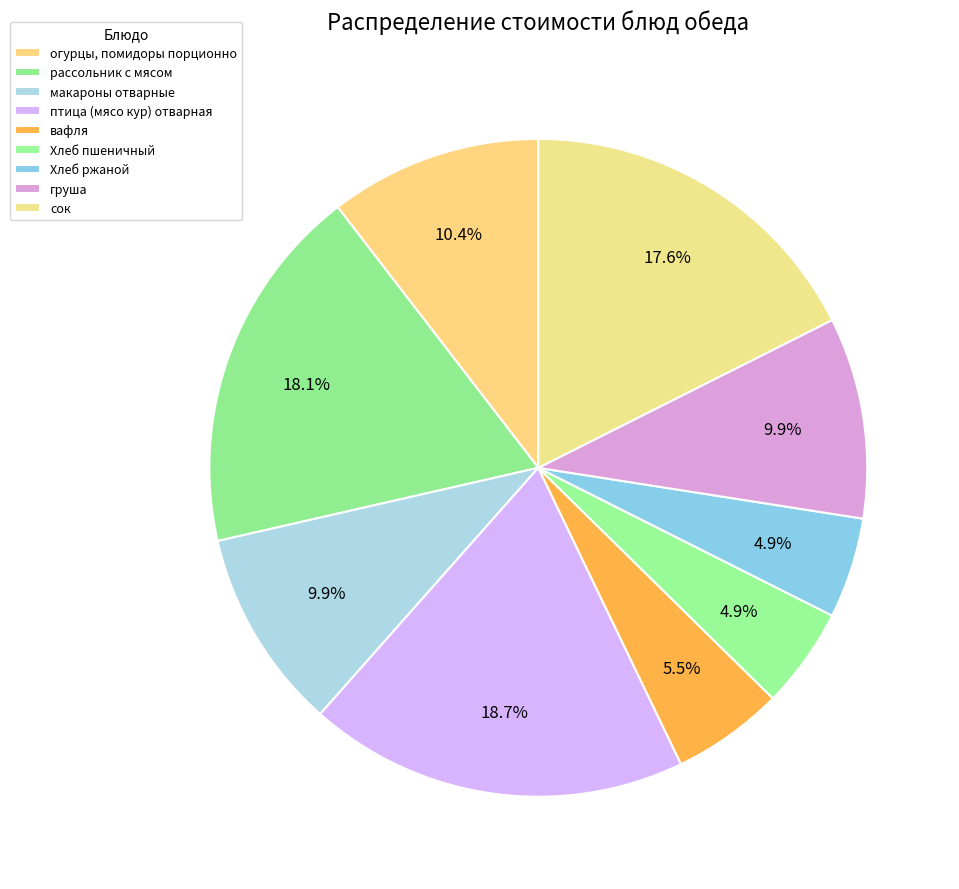

To the nearest percent, what percentage of the pie is птица (мясо кур) отварная?

19%